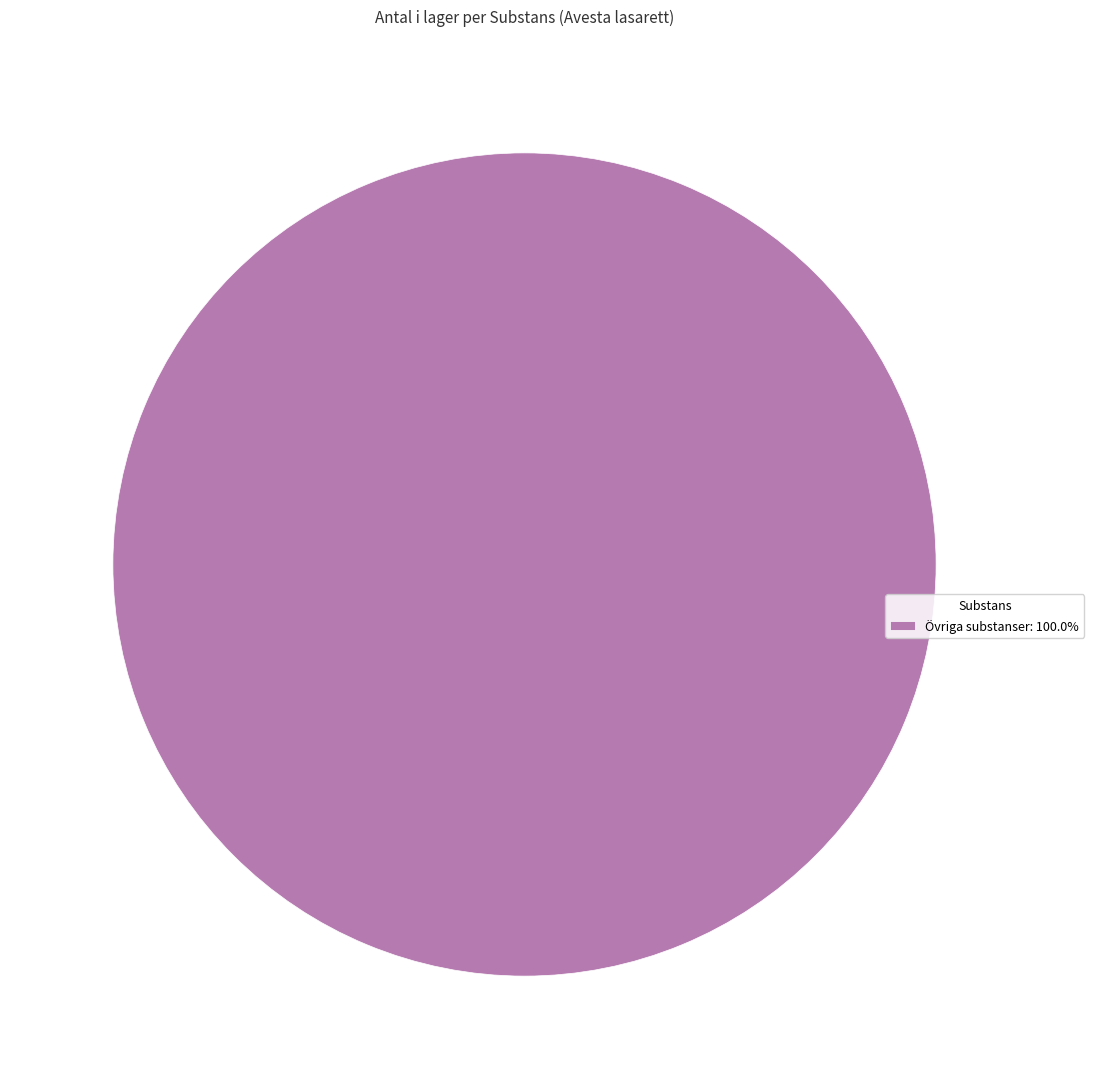

Does any single category account for the majority?

Yes